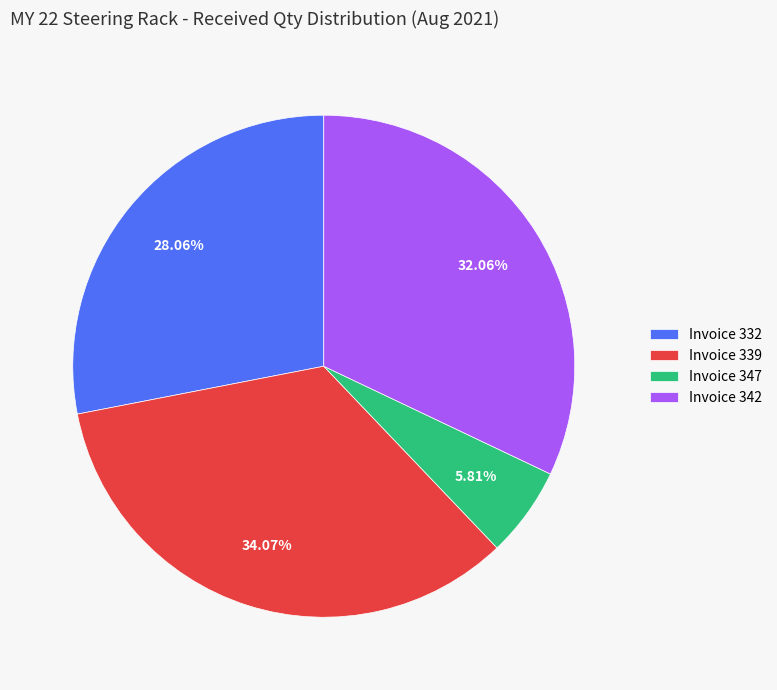

Between Invoice 339 and Invoice 342, which is larger?

Invoice 339